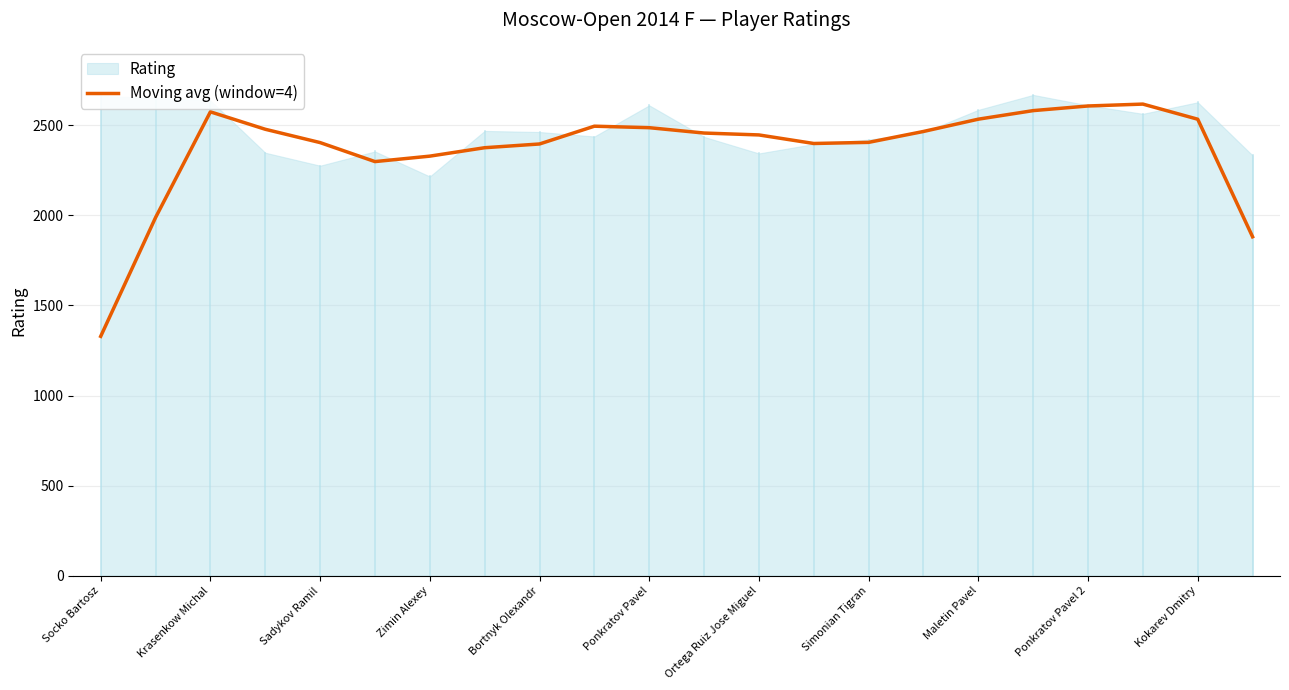

The value of Moving avg (window=4) at Ortega Ruiz Jose Miguel is 2446.8. True or false?

True